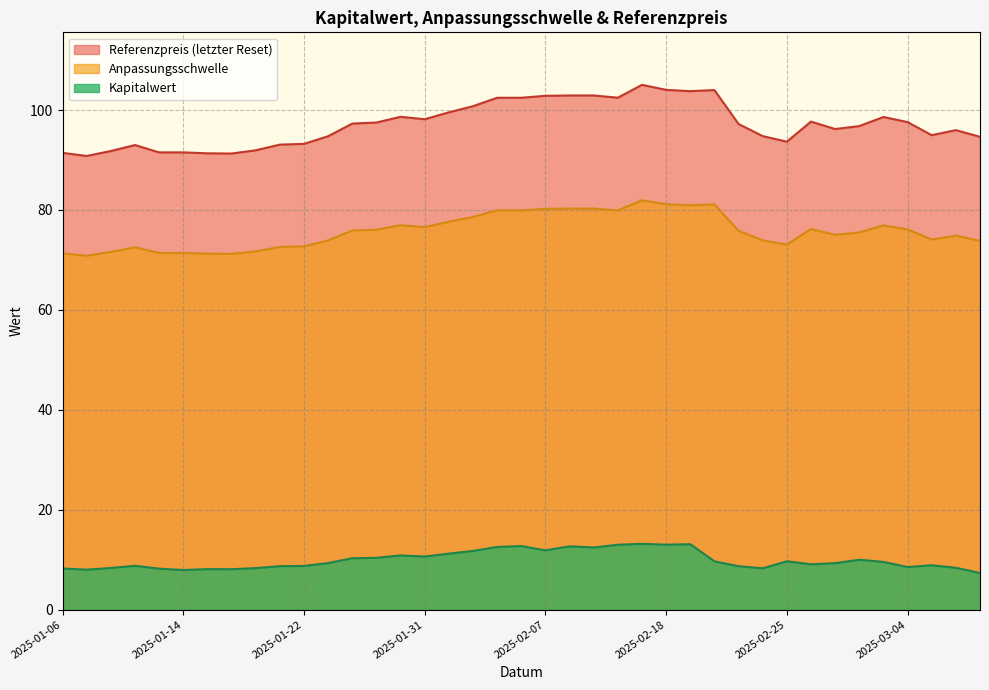

Rank the categories by Anpassungsschwelle value from highest to lowest.

2025-02-14, 2025-02-18, 2025-02-20, 2025-02-19, 2025-02-11, 2025-02-10, 2025-02-07, 2025-02-12, 2025-02-06, 2025-02-05, 2025-02-04, 2025-02-03, 2025-01-30, 2025-03-03, 2025-01-31, 2025-02-26, 2025-03-04, 2025-01-29, 2025-01-28, 2025-02-21, 2025-02-28, 2025-02-27, 2025-03-06, 2025-03-05, 2025-02-24, 2025-01-24, 2025-03-07, 2025-02-25, 2025-01-22, 2025-01-21, 2025-01-10, 2025-01-17, 2025-01-08, 2025-01-14, 2025-01-13, 2025-01-06, 2025-01-15, 2025-01-16, 2025-01-07